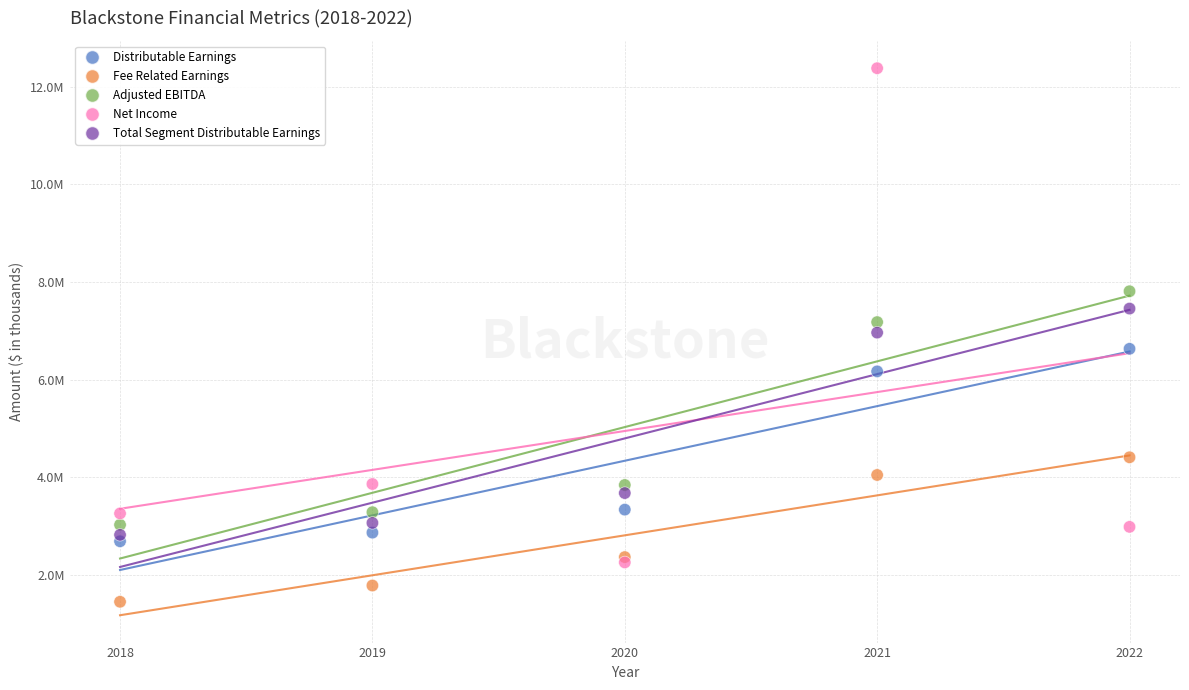

What are all the series names shown in the legend?

Distributable Earnings, Fee Related Earnings, Adjusted EBITDA, Net Income, Total Segment Distributable Earnings